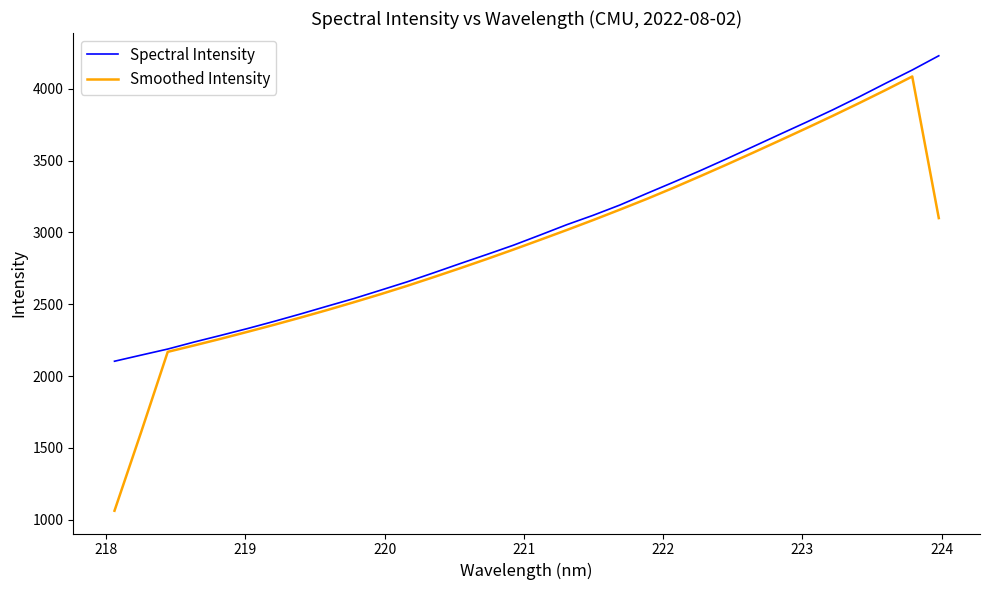

What is the greatest value displayed?

4229.1